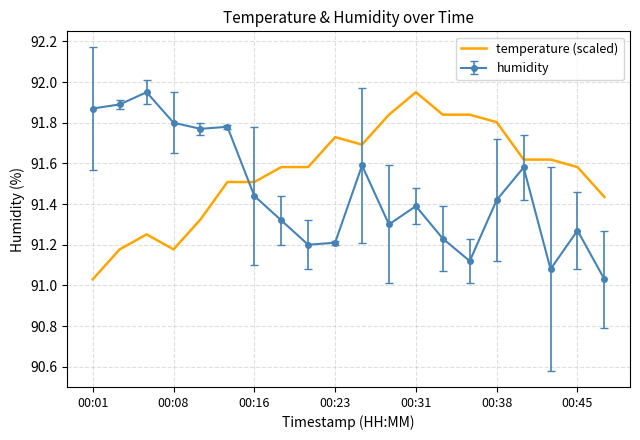

How many times do humidity and temperature (scaled) cross each other?

1